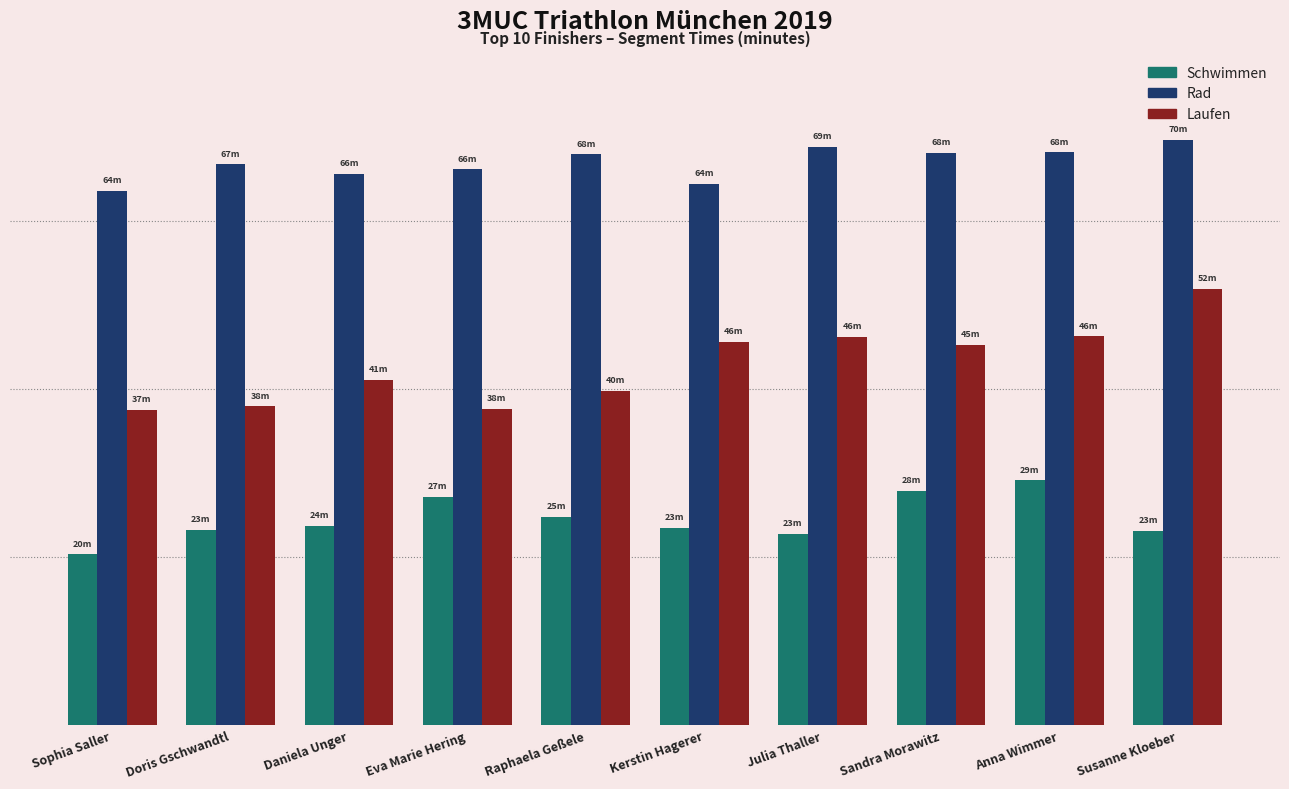

Does the chart contain stacked bars?

No